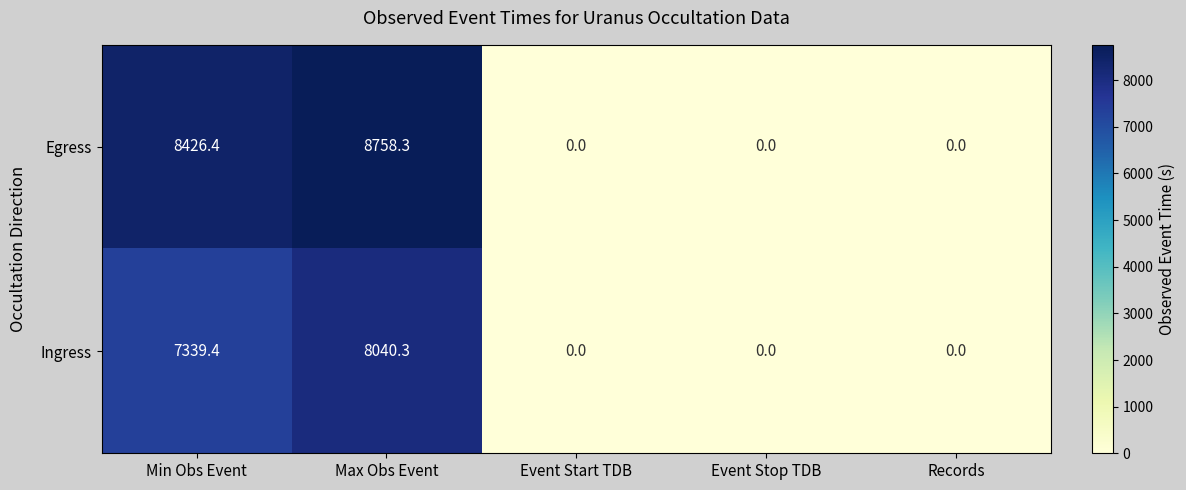

The value of Ingress at Records is 0.0. True or false?

True